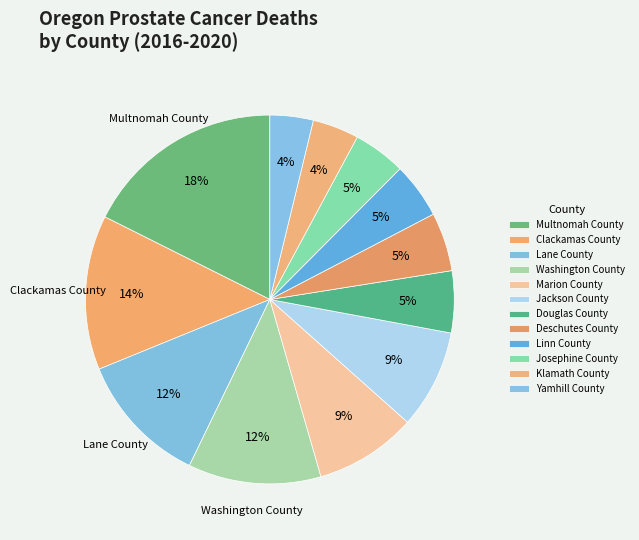

Rank the categories by value from lowest to highest.

Yamhill County, Klamath County, Josephine County, Linn County, Deschutes County, Douglas County, Jackson County, Marion County, Lane County, Washington County, Clackamas County, Multnomah County